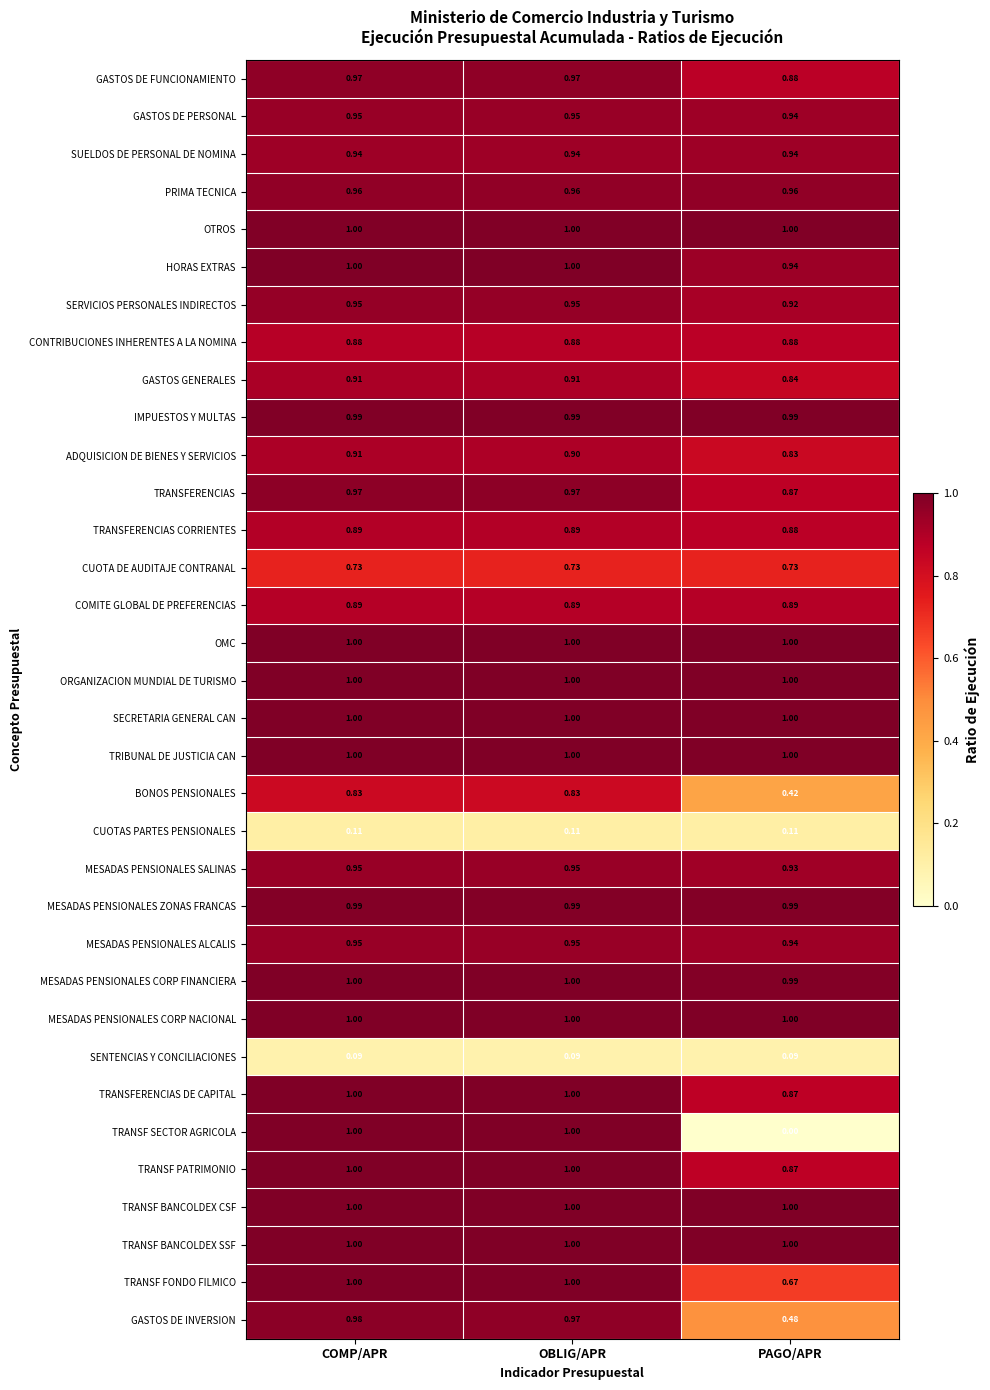

Rank the categories by GASTOS DE INVERSION value from highest to lowest.

COMP/APR, OBLIG/APR, PAGO/APR